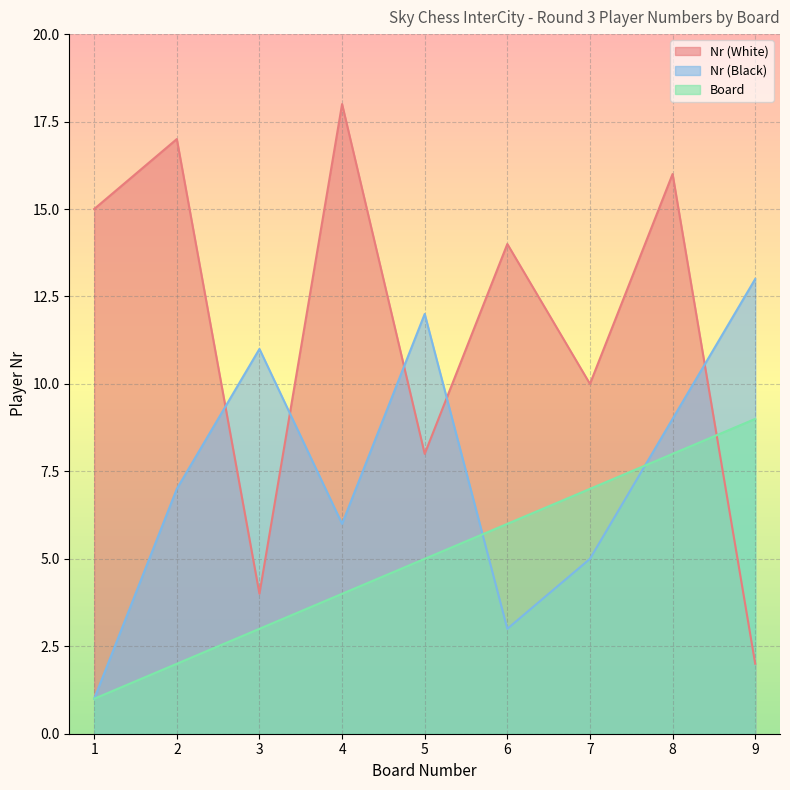

Rank the series by their average value, from lowest to highest.

Board, Nr (Black), Nr (White)